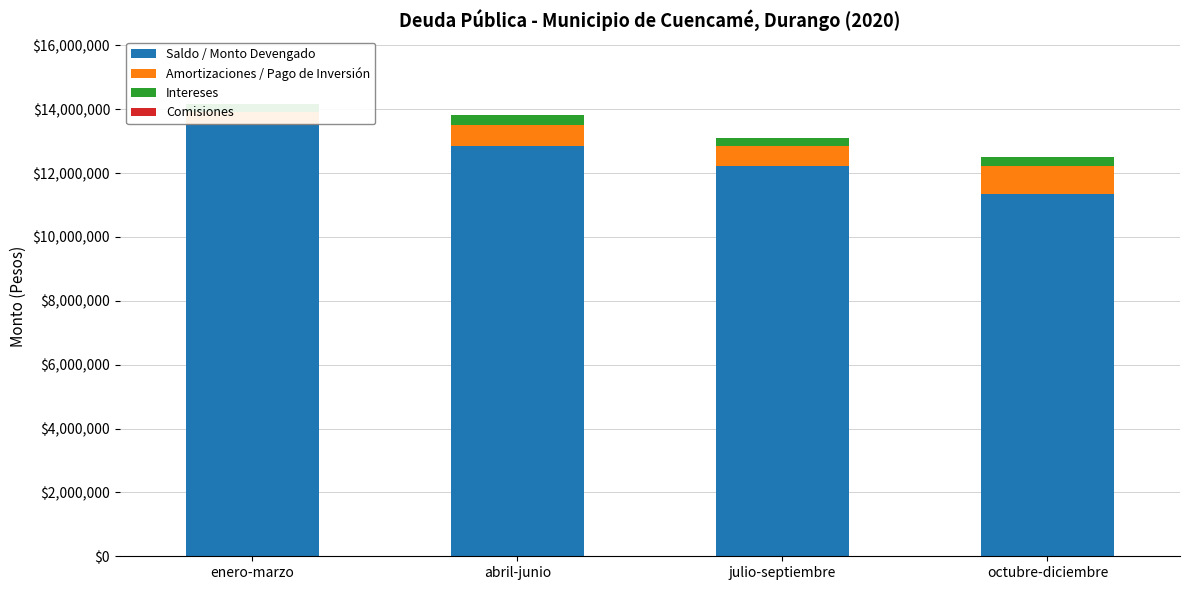

How many values in the Amortizaciones / Pago de Inversión series are below 642857?

1